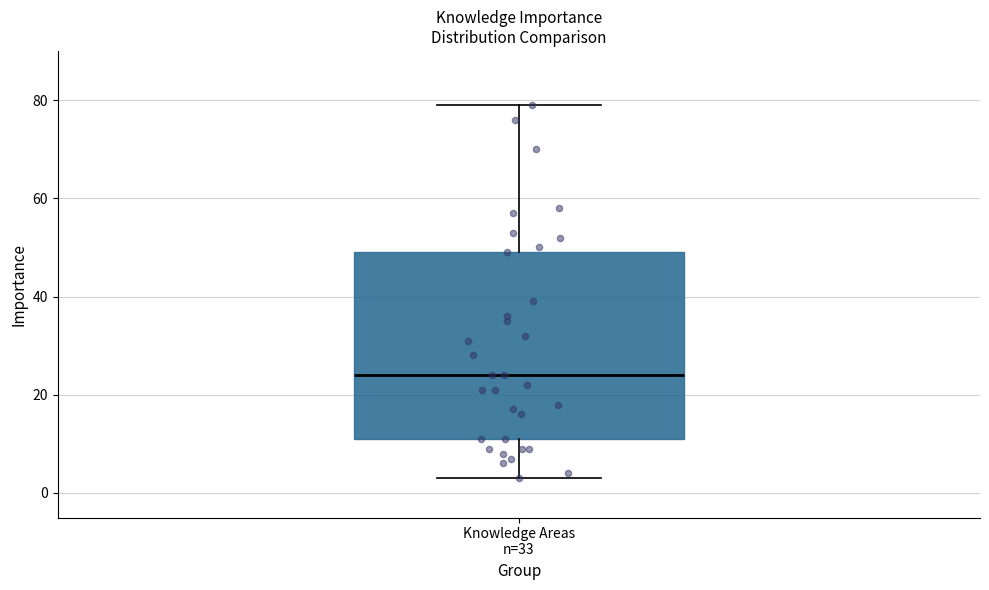

Transcribe this box plot: give where the median line is, the range the box spans, and where the two whiskers end, as read against the y-axis. The values are not printed on the chart, so give them approximately, as read against the axis.

median 24, box 12 to 50, whiskers 4 to 80